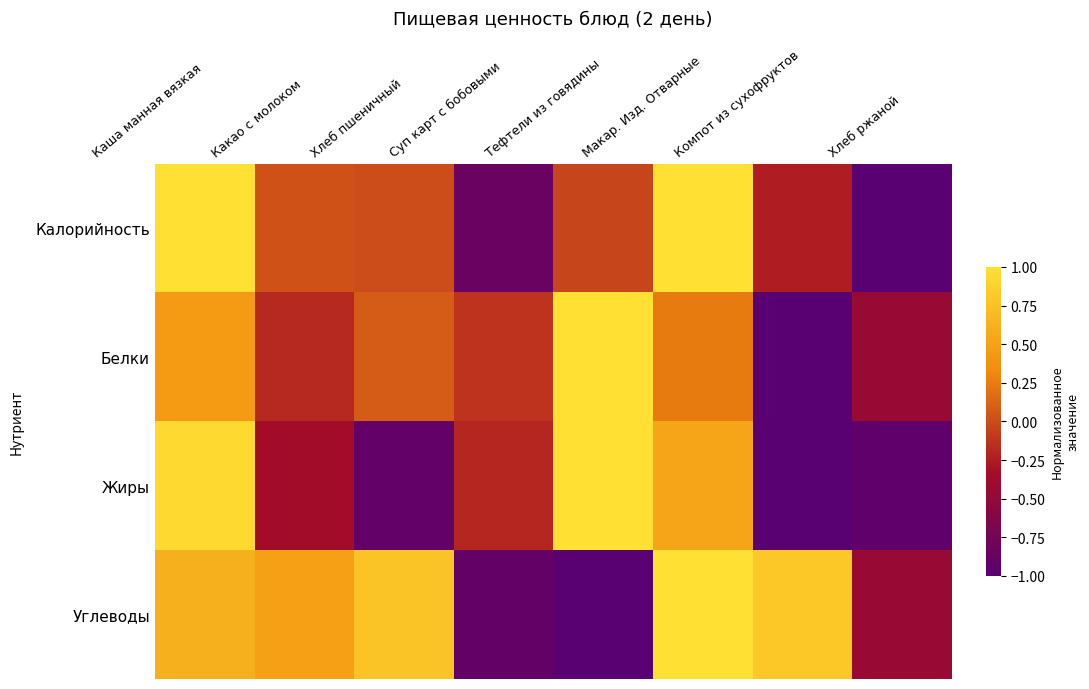

Reading left to right, extract all data points from this chart.

Калорийность: Каша манная вязкая=1.0	Какао с молоком=0.0	Хлеб пшеничный=0.0	Суп карт с бобовыми=-0.8	Тефтели из говядины=-0.0	Макар. Изд. Отварные=1.0	Компот из сухофруктов=-0.2	Хлеб ржаной=-1.0
Белки: Каша манная вязкая=0.5	Какао с молоком=-0.2	Хлеб пшеничный=0.1	Суп карт с бобовыми=-0.1	Тефтели из говядины=1.0	Макар. Изд. Отварные=0.2	Компот из сухофруктов=-1.0	Хлеб ржаной=-0.5
Жиры: Каша манная вязкая=1.0	Какао с молоком=-0.3	Хлеб пшеничный=-0.9	Суп карт с бобовыми=-0.2	Тефтели из говядины=1.0	Макар. Изд. Отварные=0.5	Компот из сухофруктов=-1.0	Хлеб ржаной=-0.9
Углеводы: Каша манная вязкая=0.6	Какао с молоком=0.5	Хлеб пшеничный=0.8	Суп карт с бобовыми=-0.9	Тефтели из говядины=-1.0	Макар. Изд. Отварные=1.0	Компот из сухофруктов=0.8	Хлеб ржаной=-0.4